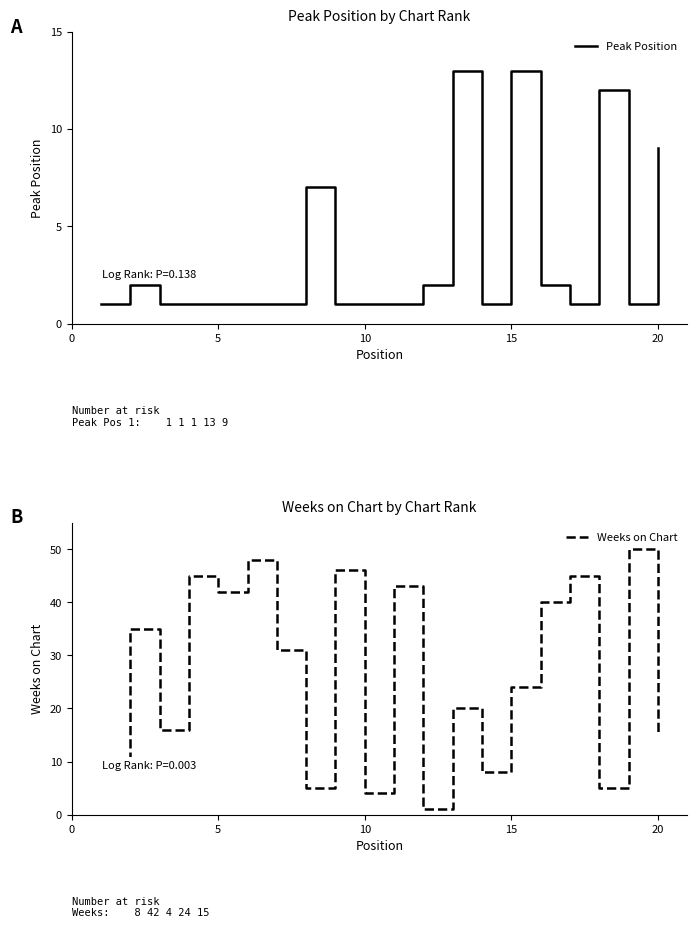

What is the sum of all Weeks on Chart values?

531